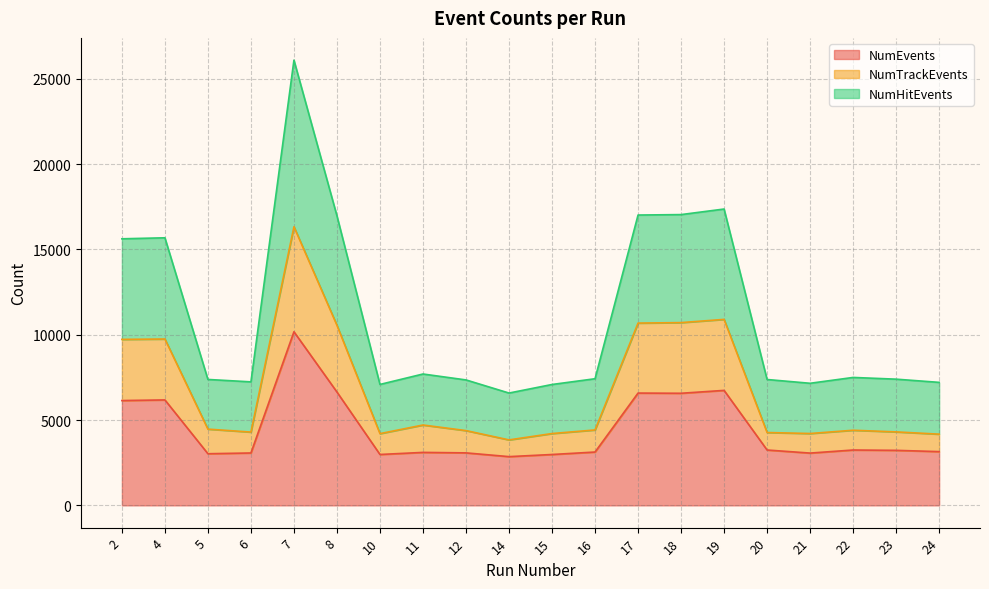

How many lines are shown in the chart?

3